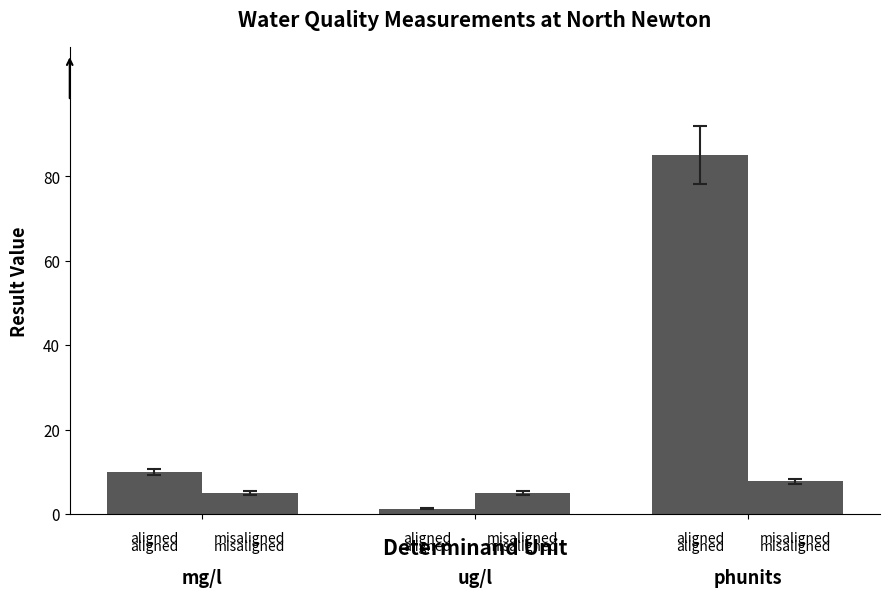

Count the number of data series in this chart.

2